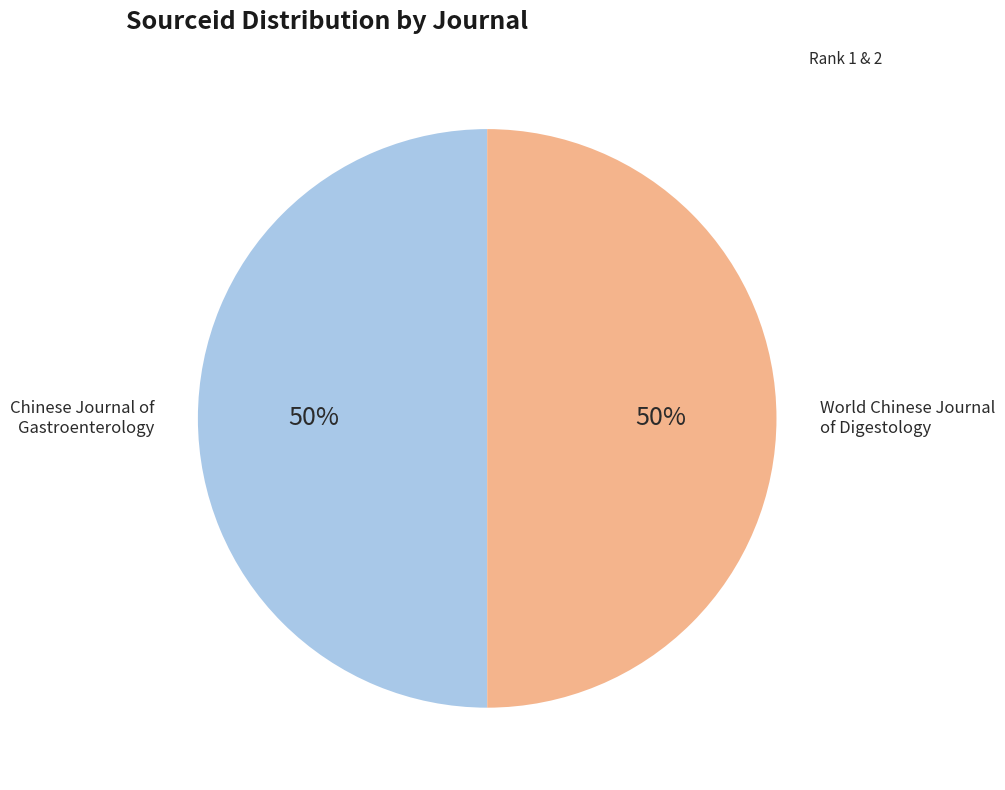

To the nearest percent, what is the average slice percentage?

50%